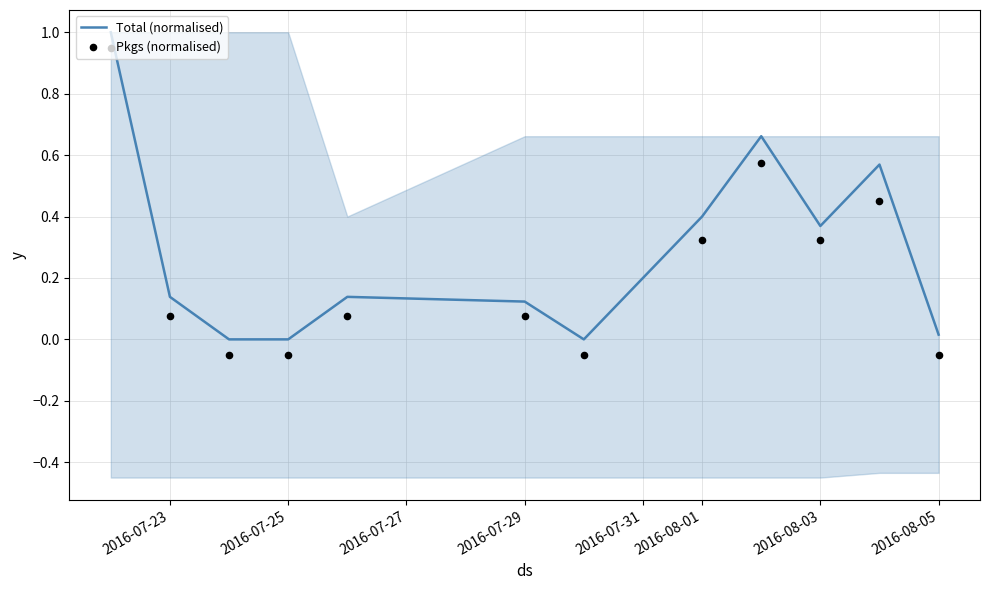

At how many categories does at least one series exceed 0?

9